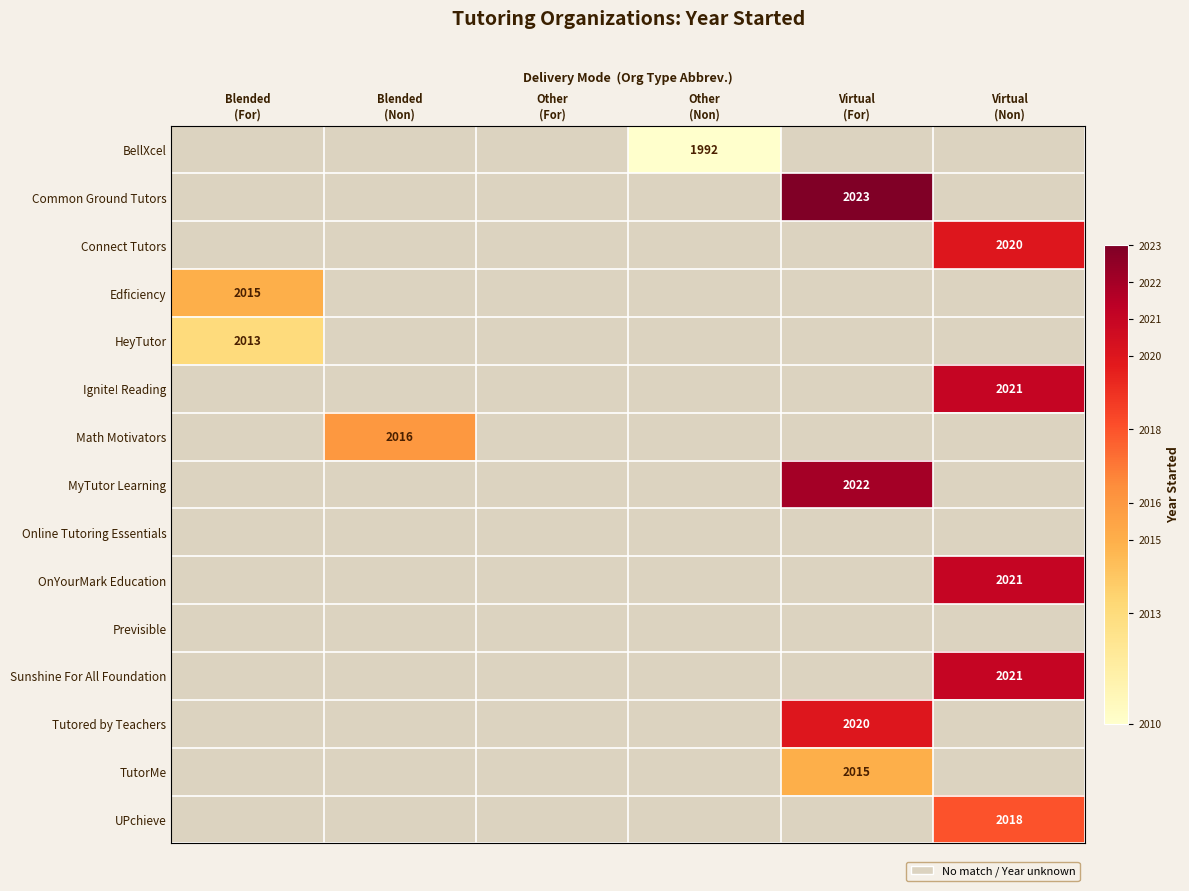

How many categories are shown in the chart?

6